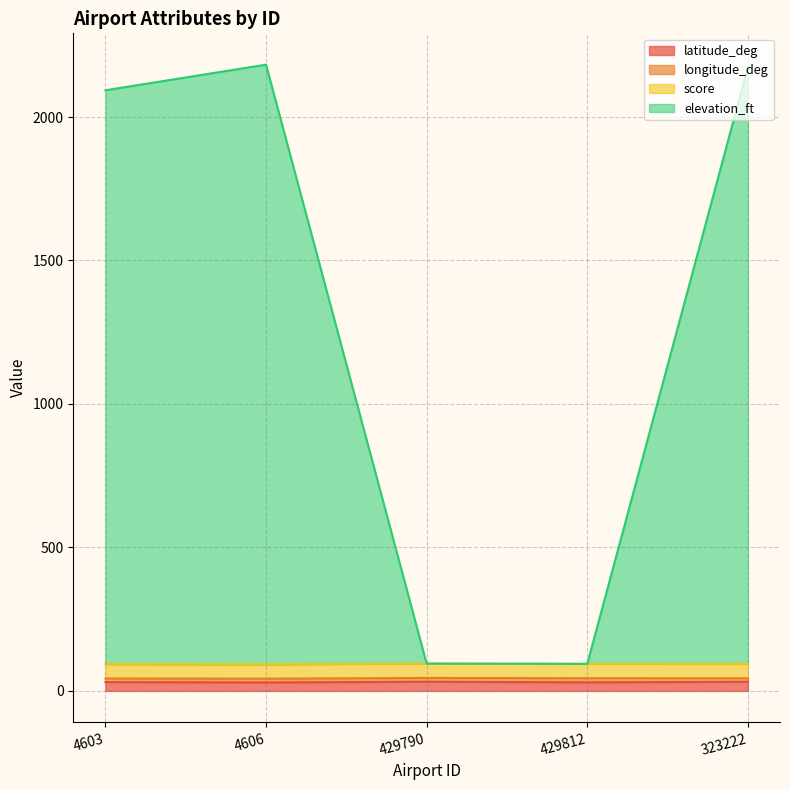

The latitude_deg series shows 30.7 at 4603. True or false?

True